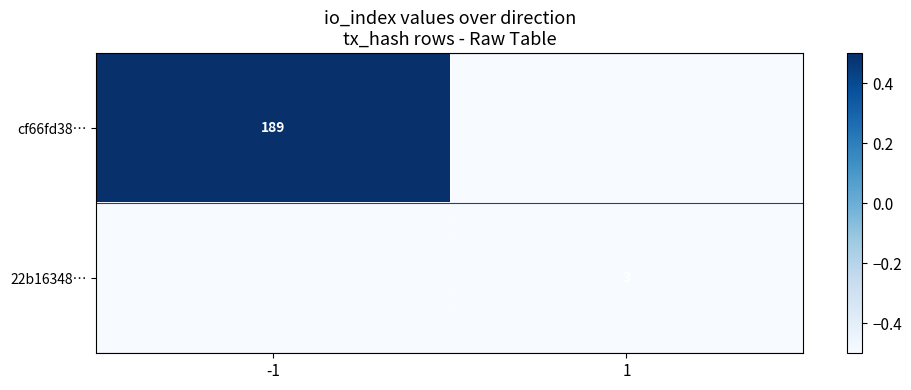

The value of 22b16348… at 1 is 3.0. True or false?

True